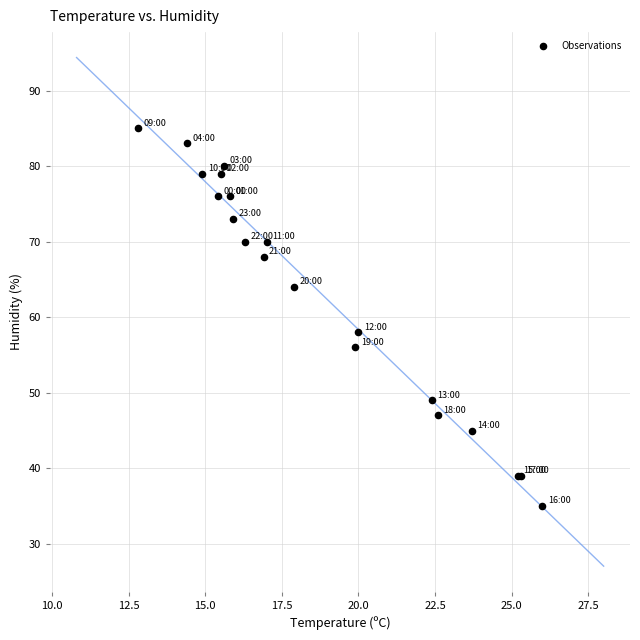

What Y value in the scatter plot is closest to 60?

58